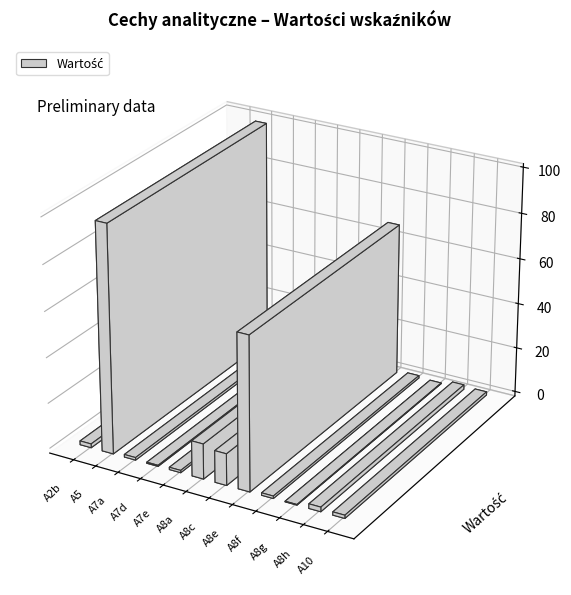

Is it true that the value at A7e is 1.0?

True